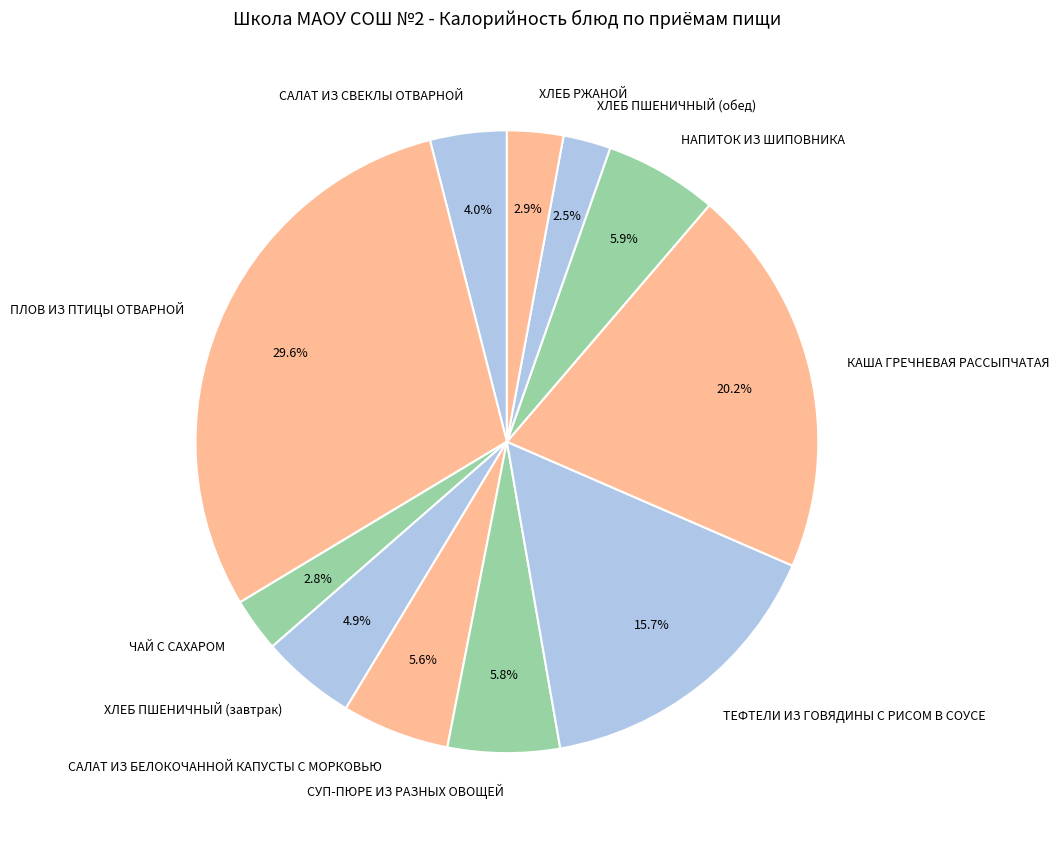

How many slices are in this pie chart?

11